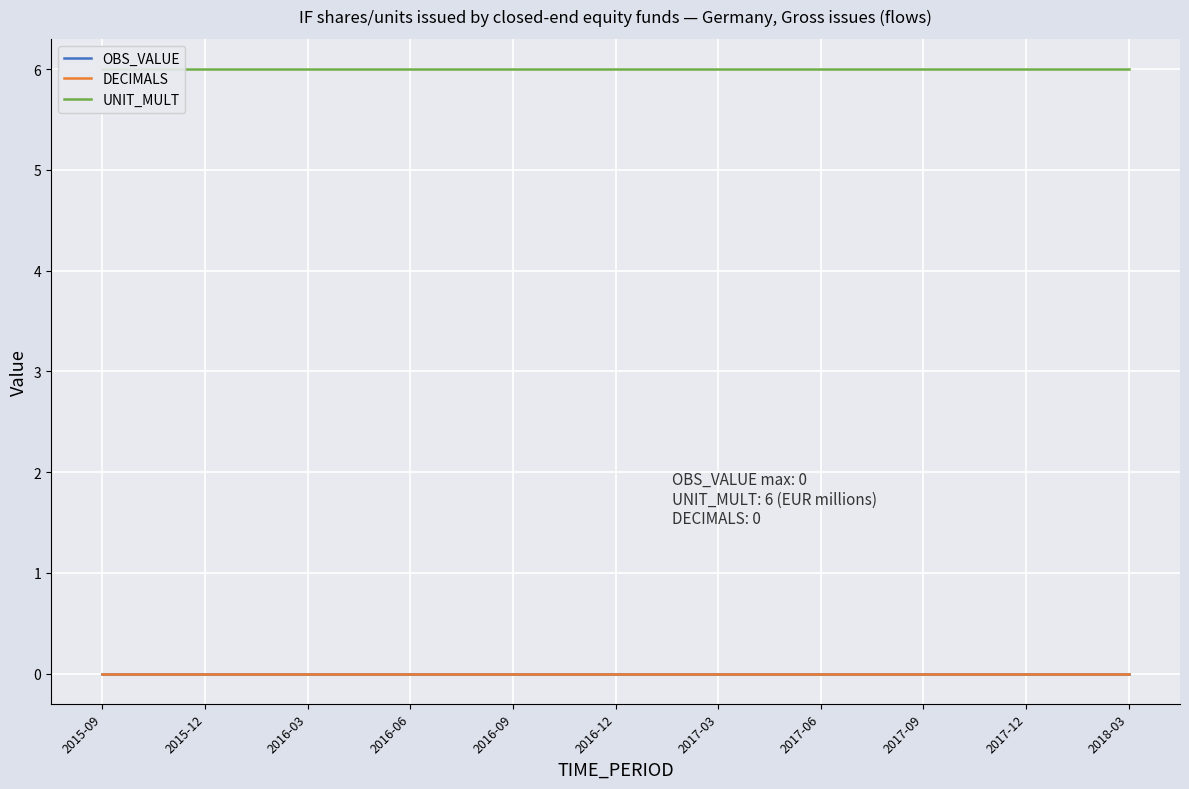

The UNIT_MULT series shows 10 at 2018-03. True or false?

False